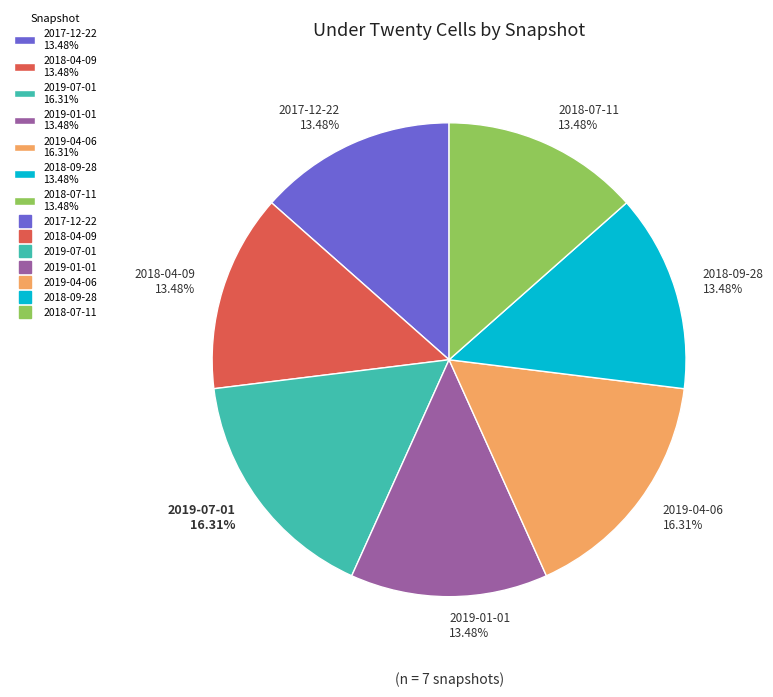

Is the sum of 2017-12-22 13.48% and 2018-04-09 13.48% greater than half?

No